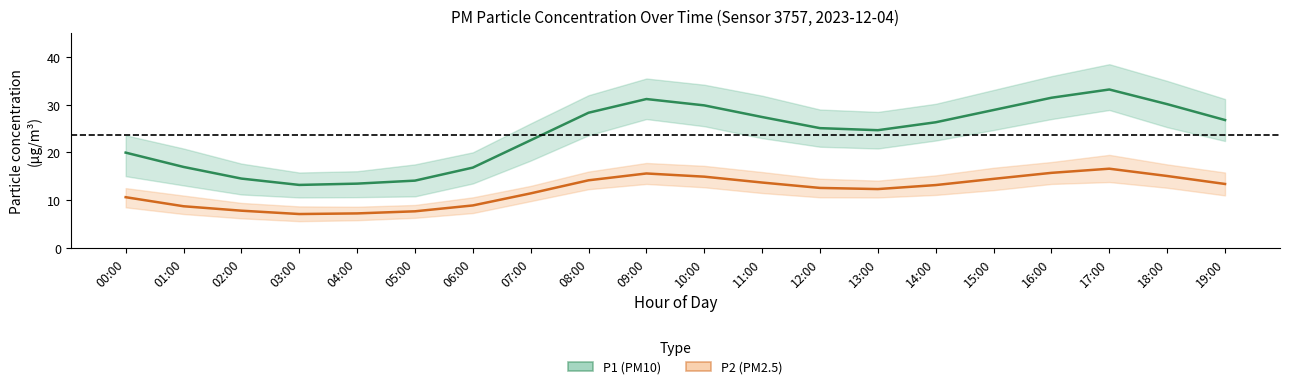

What position from the right is 08:00?

12